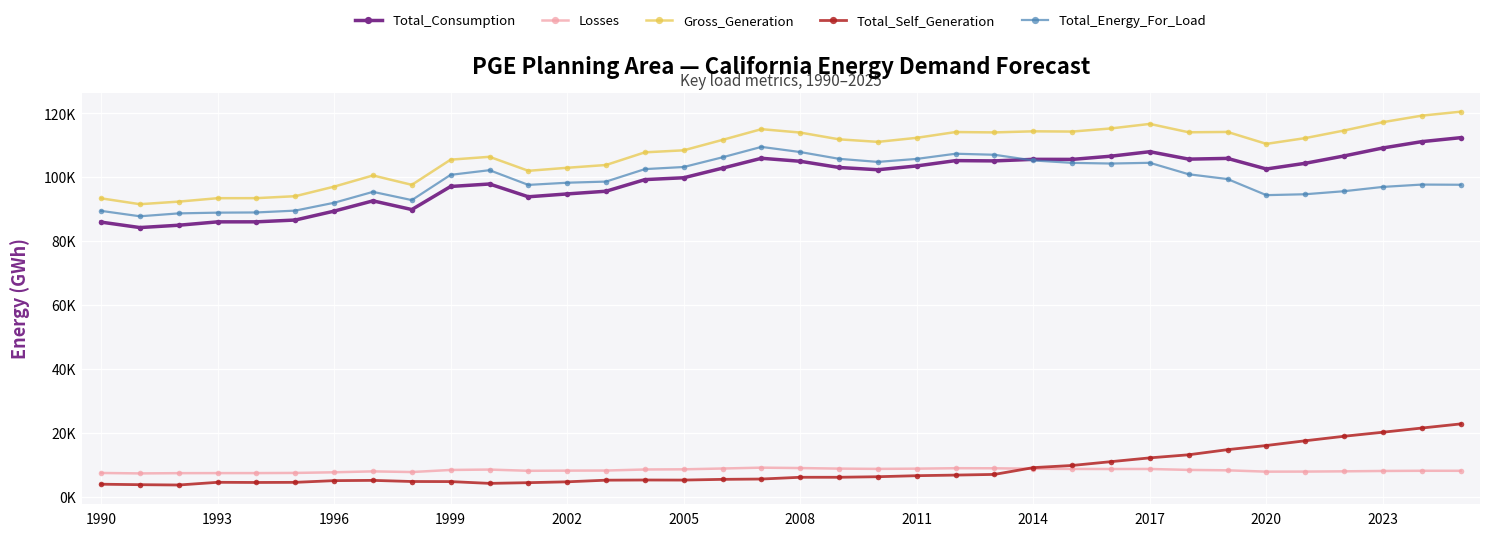

In Total_Consumption, how many points are higher than both neighbors (excluding endpoints)?

7